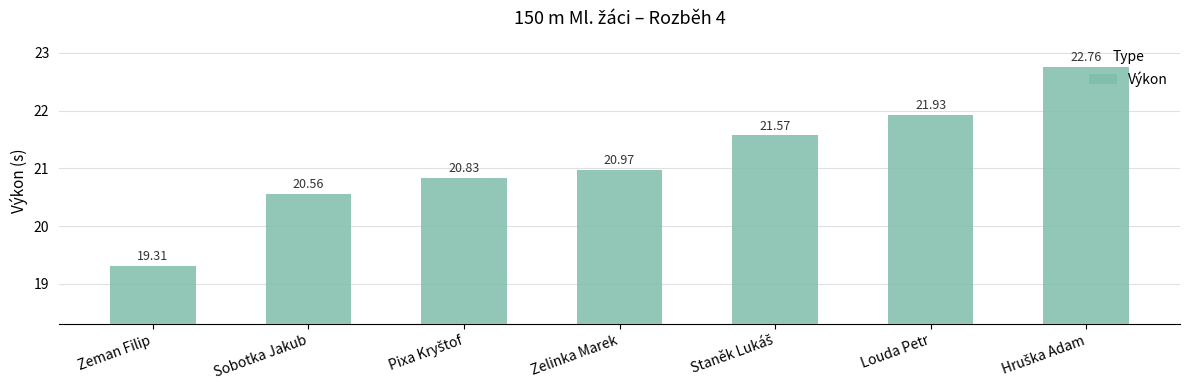

What is the label of the 6th bar from the right?

Sobotka Jakub